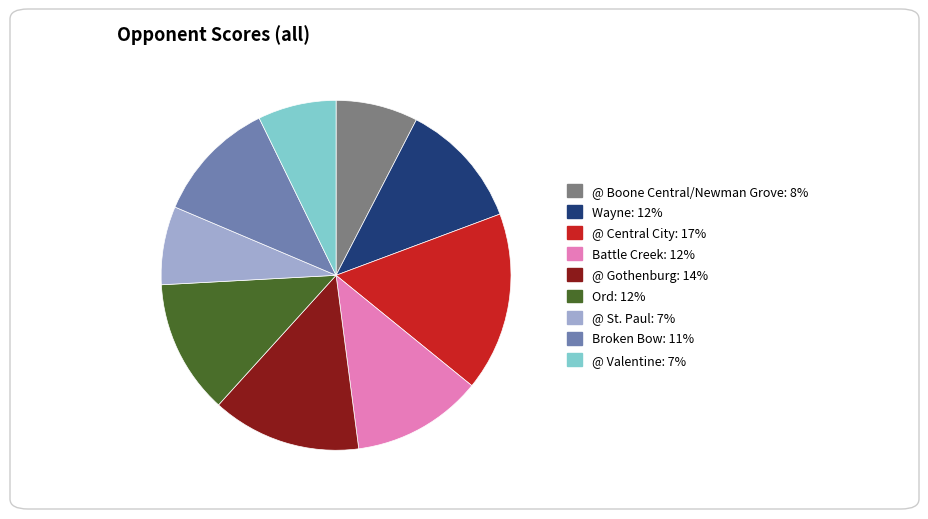

The @ St. Paul slice represents 7% of the pie. True or false?

True